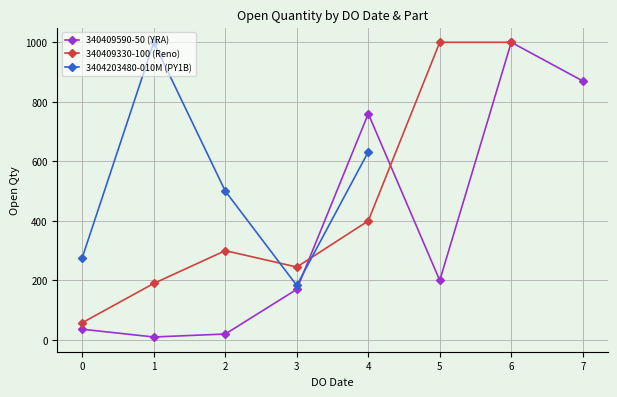

Which series changed the most between 23/06 and 25/06?

3404203480-010M (PY1B)